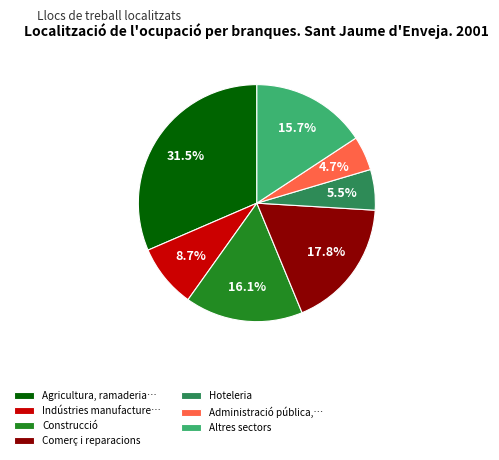

Rank the categories by value from highest to lowest.

Agricultura, ramaderia…, Comerç i reparacions, Construcció, Altres sectors, Indústries manufacture…, Hoteleria, Administració pública,…